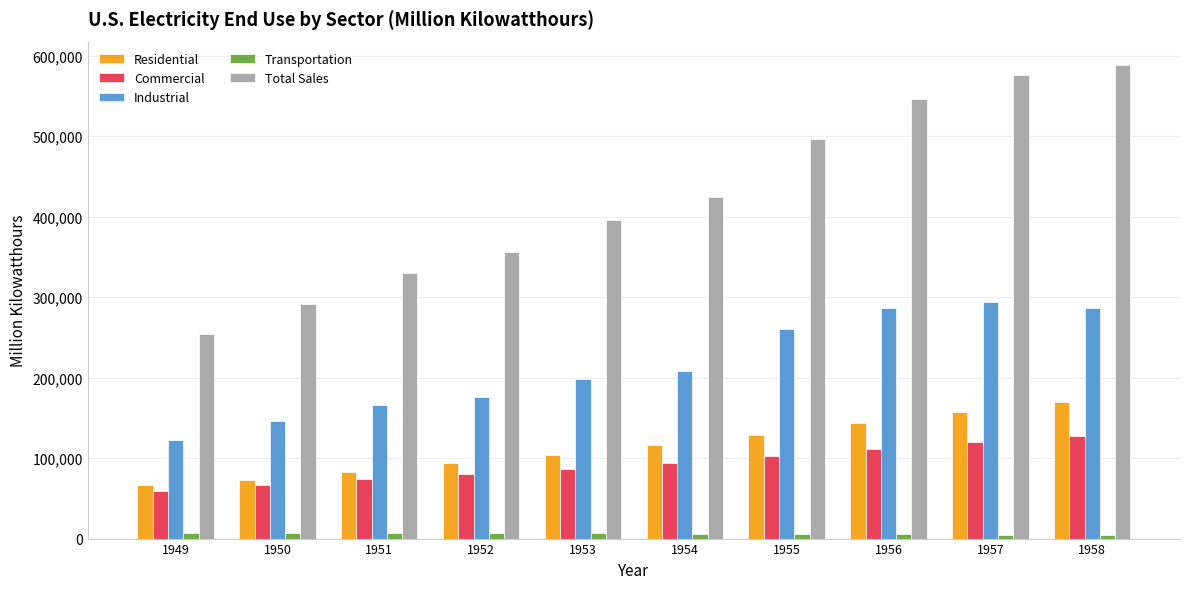

How many groups of bars are there?

10